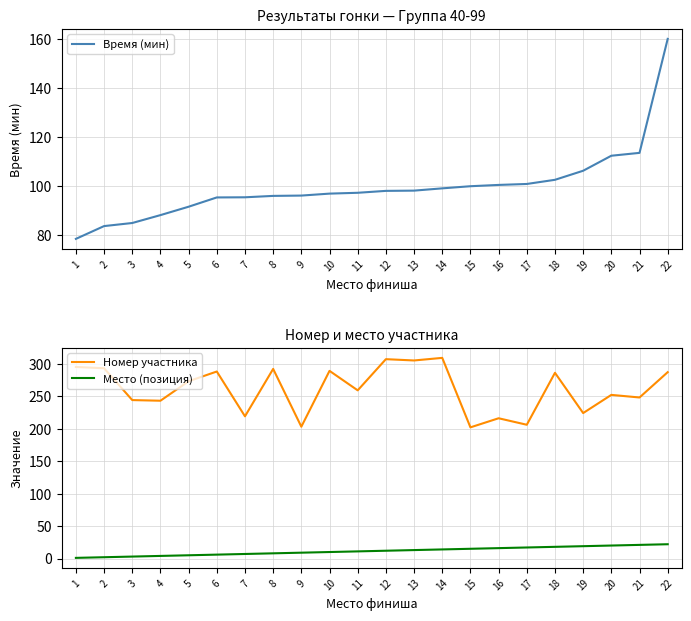

What is the difference between the maximum and second lowest values in the Место (позиция) series?

20.0